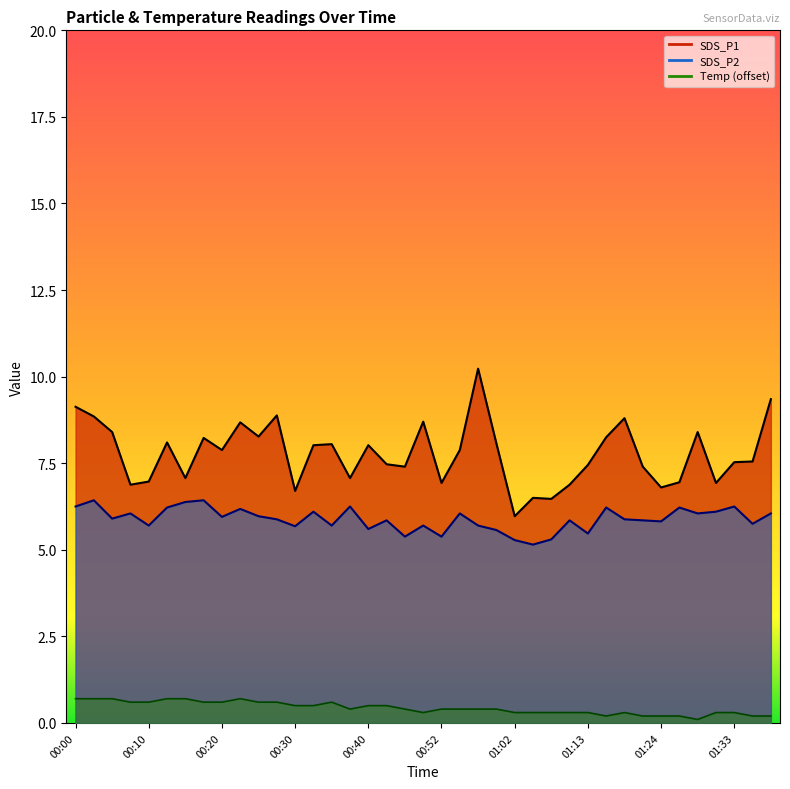

At which label does Temp reach its minimum?

01:29